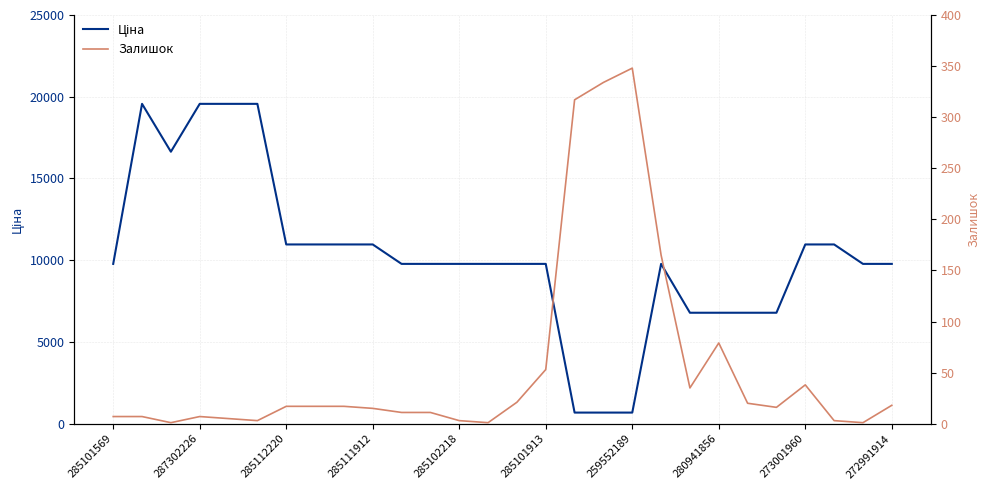

What is the value of the Ціна point at the 25th from the left?

10964.4